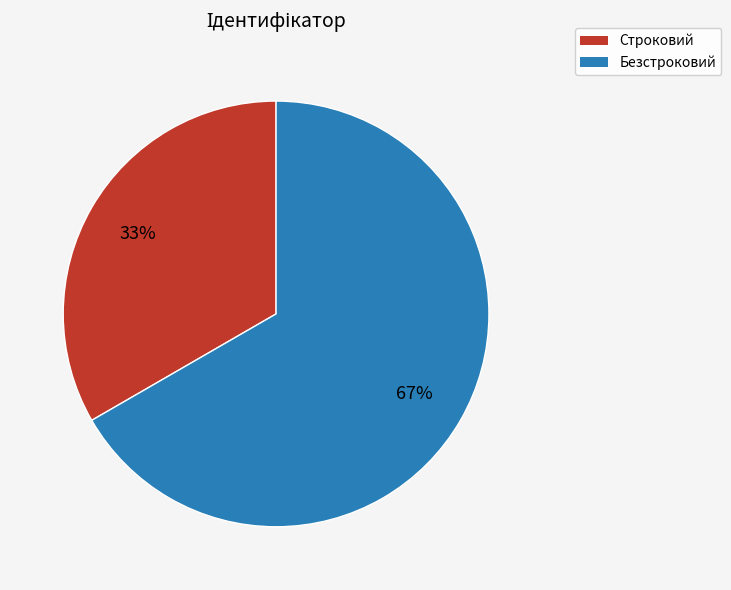

The Безстроковий slice represents 67% of the pie. True or false?

True